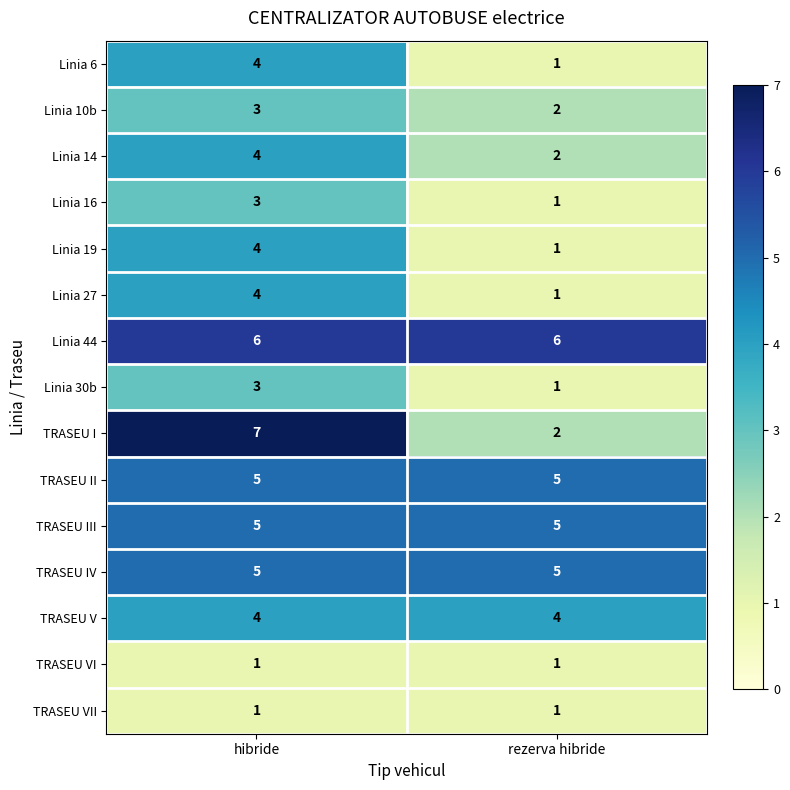

How many distinct data groups are displayed?

15